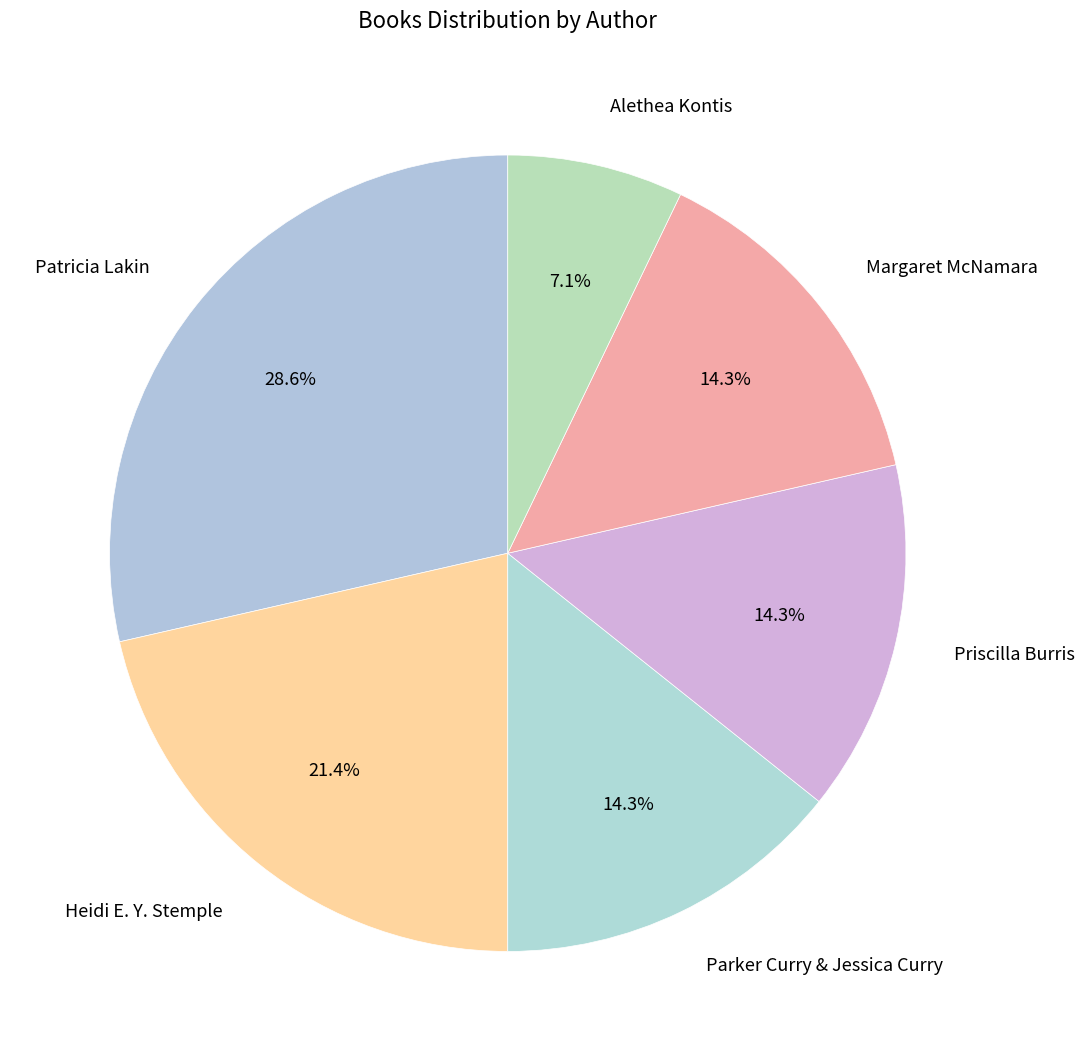

Combined, do Priscilla Burris and Parker Curry & Jessica Curry account for over 50%?

No